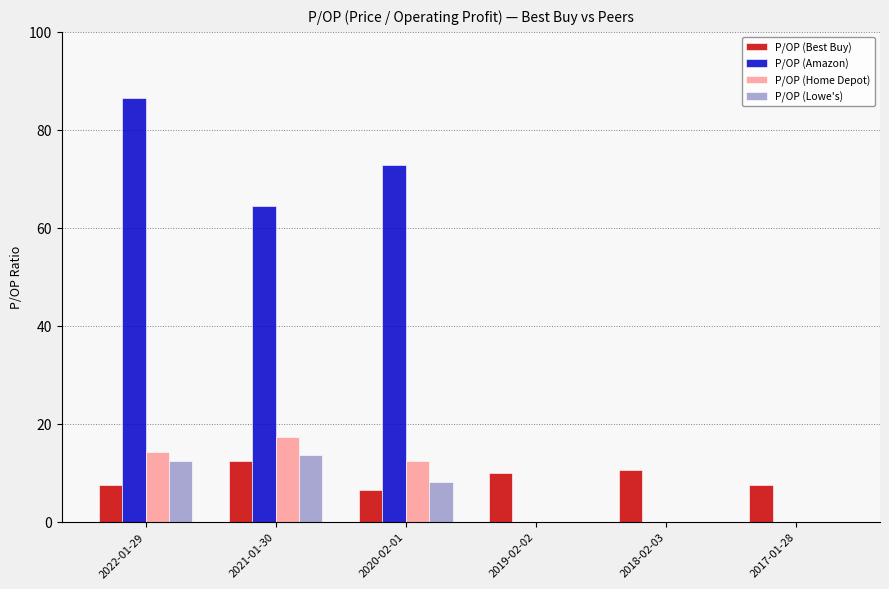

What is the sum of the P/OP (Amazon) values at 2017-01-28 and 2021-01-30?

64.5